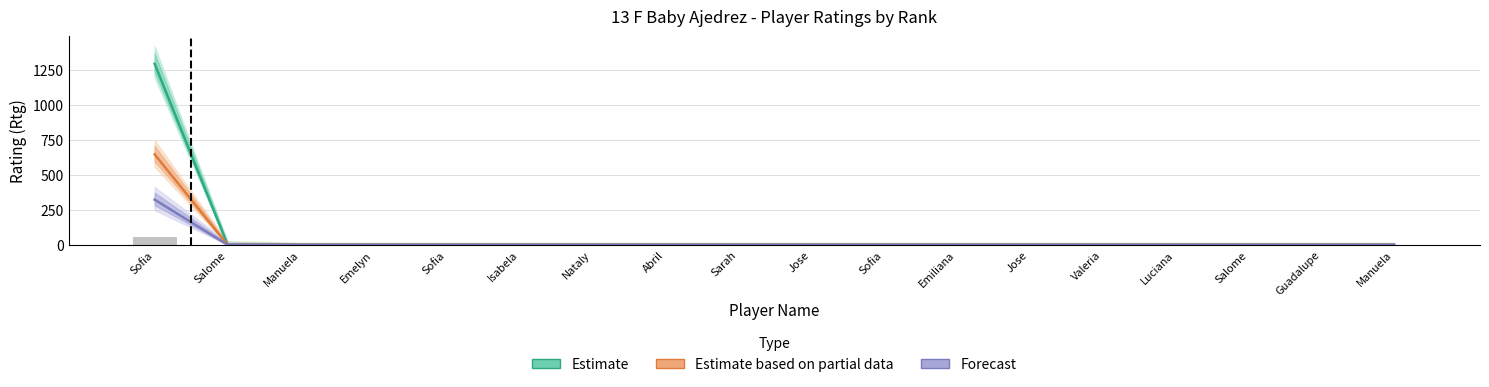

What is the label of the 16th bar from the left?

Salome